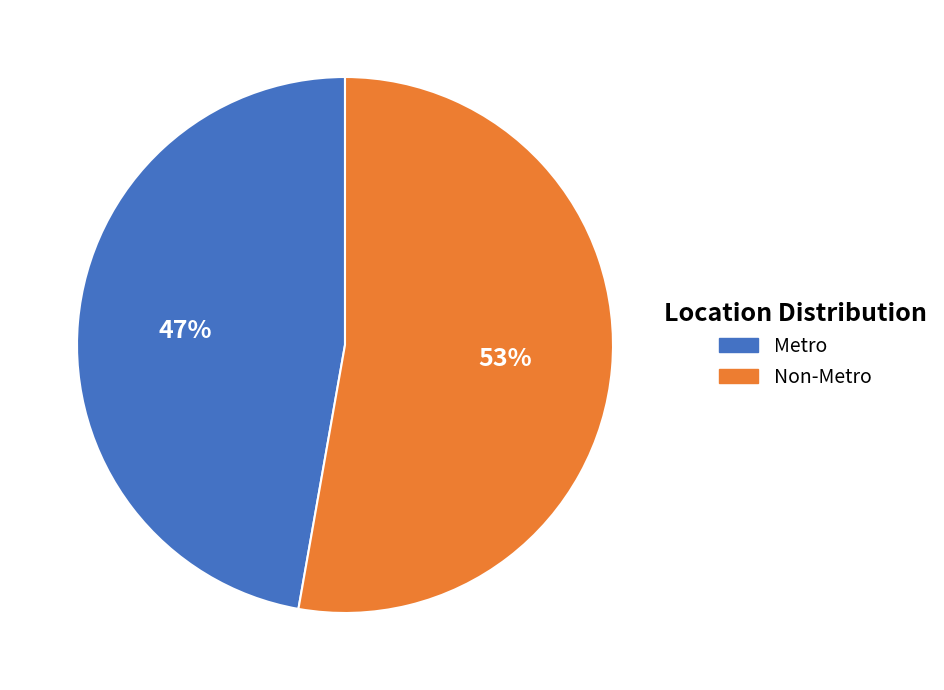

The Non-Metro slice represents 47% of the pie. True or false?

False